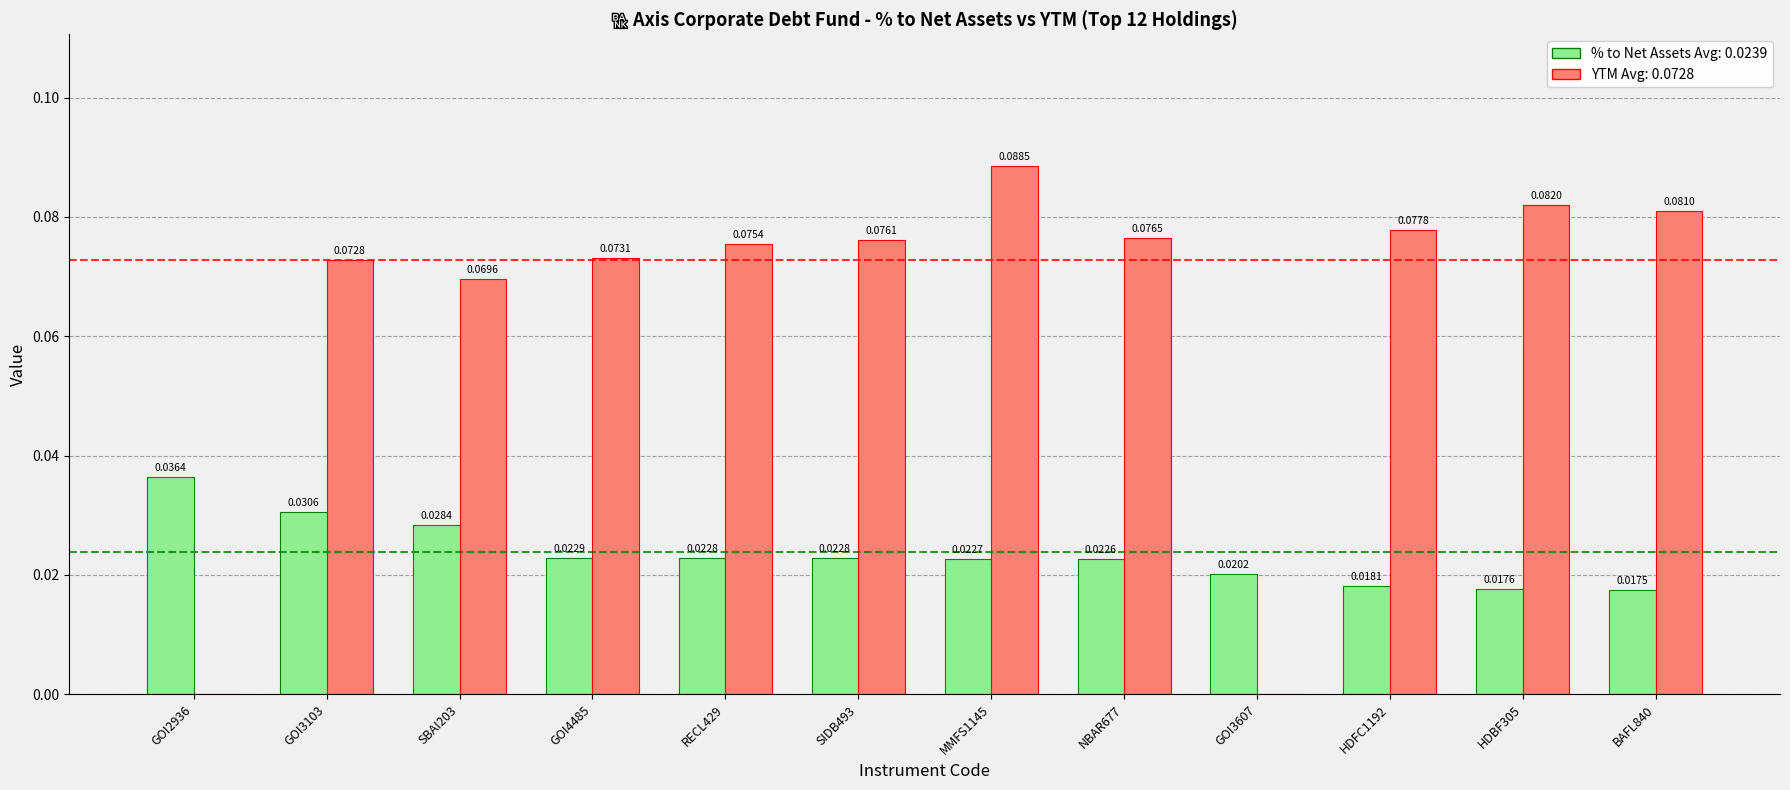

At which category is the sum across all series the highest?

MMFS1145